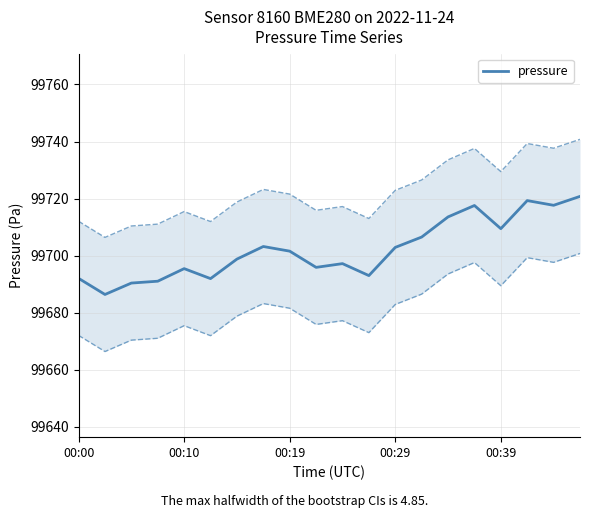

The value at 00:10 is 161699.8. True or false?

False